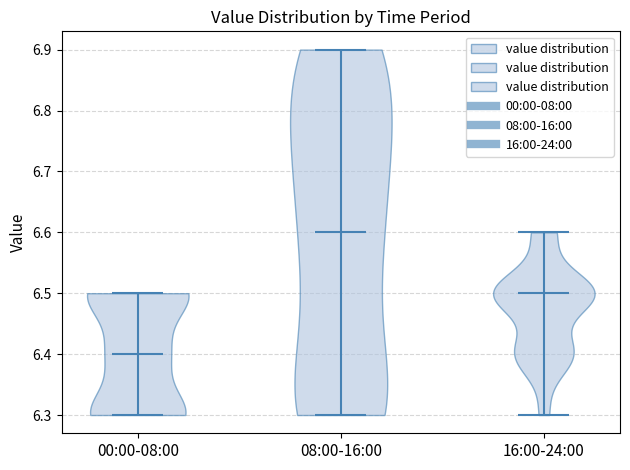

Reading left to right, read every violin against the y-axis: where its median line is, and the lowest and highest points it reaches. The values are not printed on the chart, so give them approximately, as read against the axis.

00:00-08:00: median line 6.4, lowest point 6.3, highest point 6.5
08:00-16:00: median line 6.6, lowest point 6.3, highest point 6.9
16:00-24:00: median line 6.5, lowest point 6.3, highest point 6.6